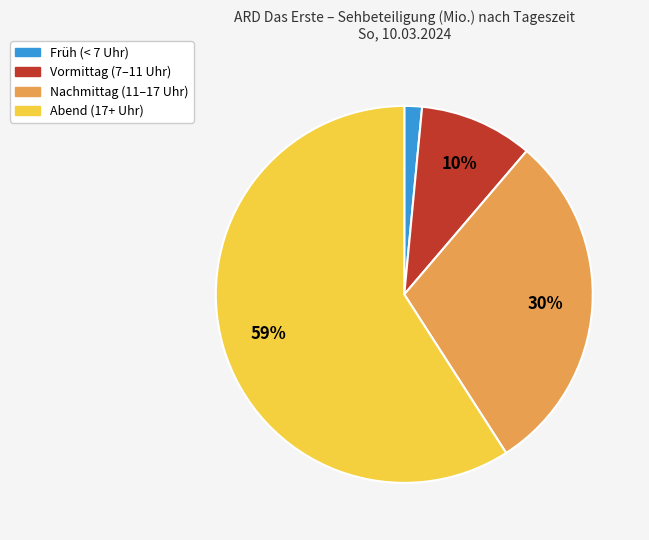

How many slices are in this pie chart?

4